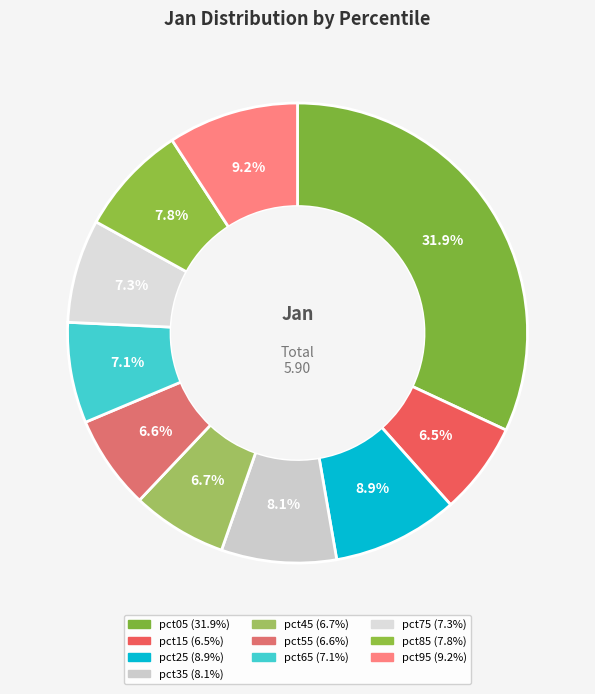

How many segments does this pie chart have?

10